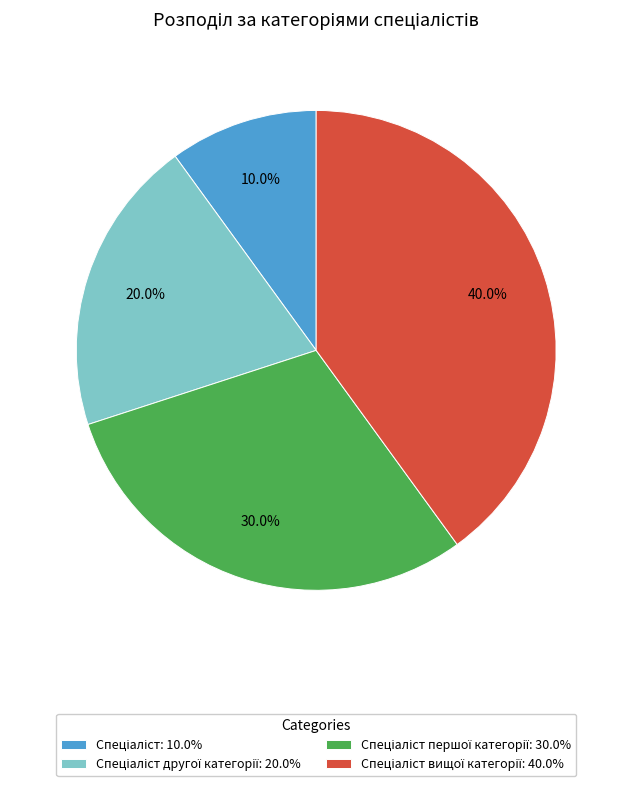

Is there any slice that represents more than half of the pie?

No